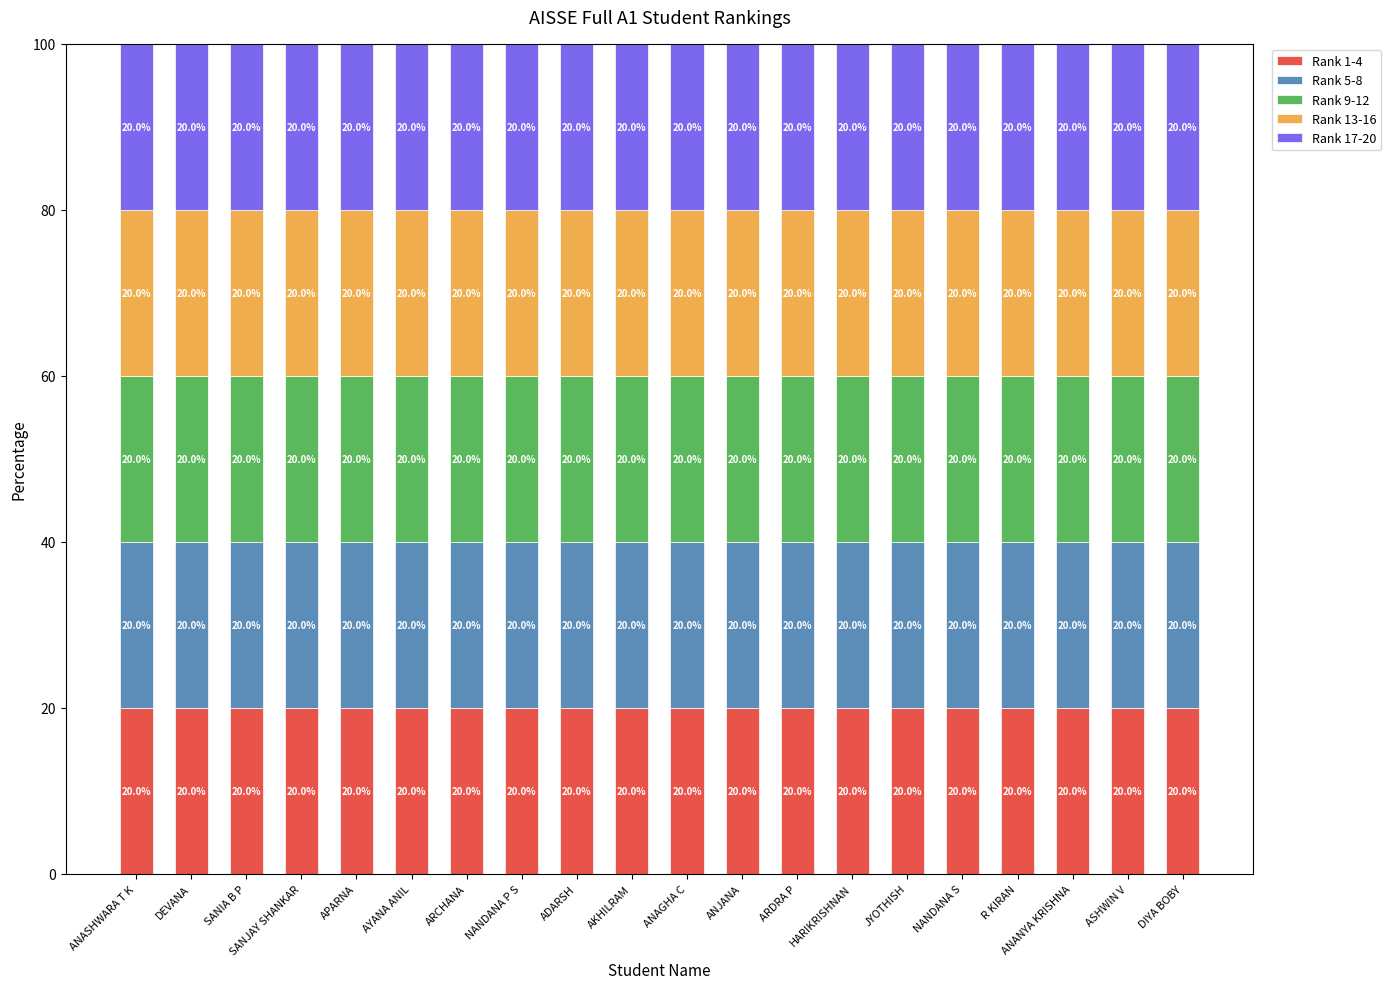

At which category does the chart reach its minimum across all series?

ANASHWARA T K